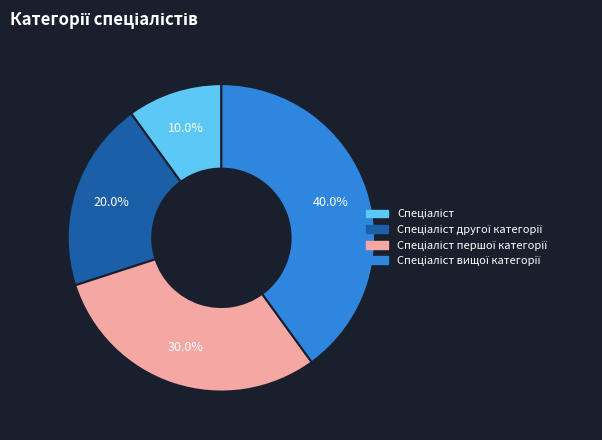

Is there a majority slice in this chart?

No